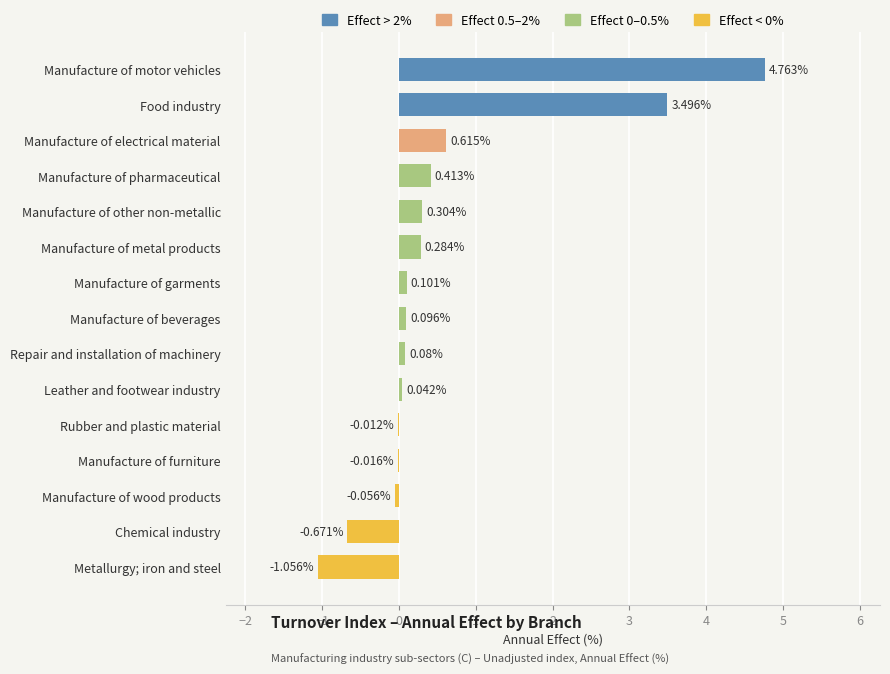

Count the number of categories in the chart.

15